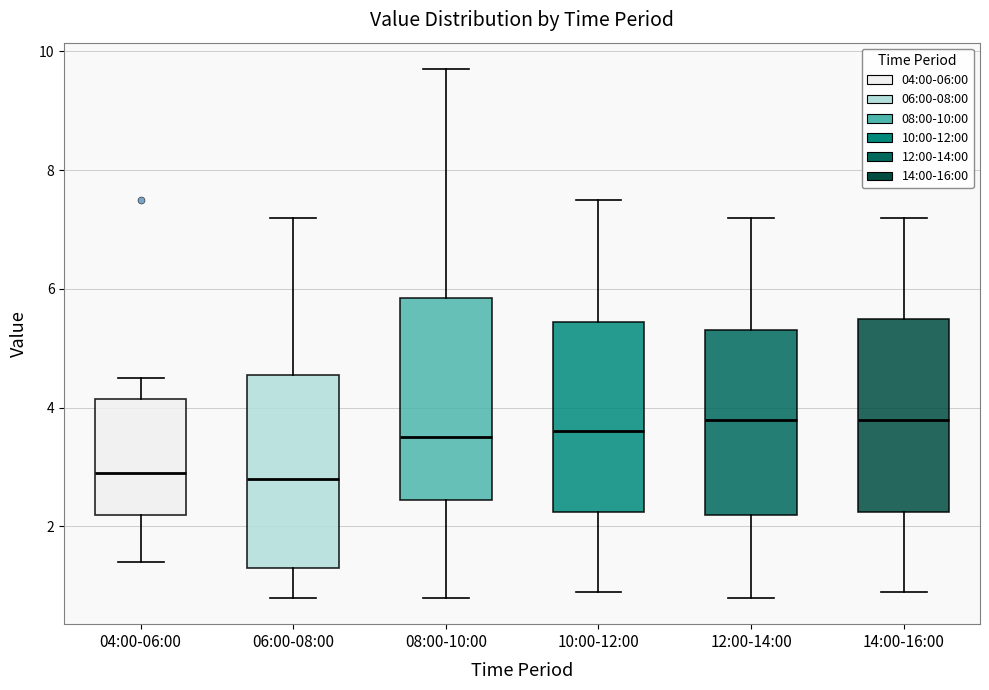

Reading left to right, transcribe this box plot: for each box, give where its median line is, the range the box spans, and where its two whiskers end, as read against the y-axis. The values are not printed on the chart, so give them approximately, as read against the axis.

04:00-06:00: median 3.0, box 2.2 to 4.2, whiskers 1.4 to 4.6
06:00-08:00: median 2.8, box 1.4 to 4.6, whiskers 0.8 to 7.2
08:00-10:00: median 3.6, box 2.4 to 5.8, whiskers 0.8 to 9.8
10:00-12:00: median 3.6, box 2.2 to 5.4, whiskers 1.0 to 7.6
12:00-14:00: median 3.8, box 2.2 to 5.4, whiskers 0.8 to 7.2
14:00-16:00: median 3.8, box 2.2 to 5.6, whiskers 1.0 to 7.2